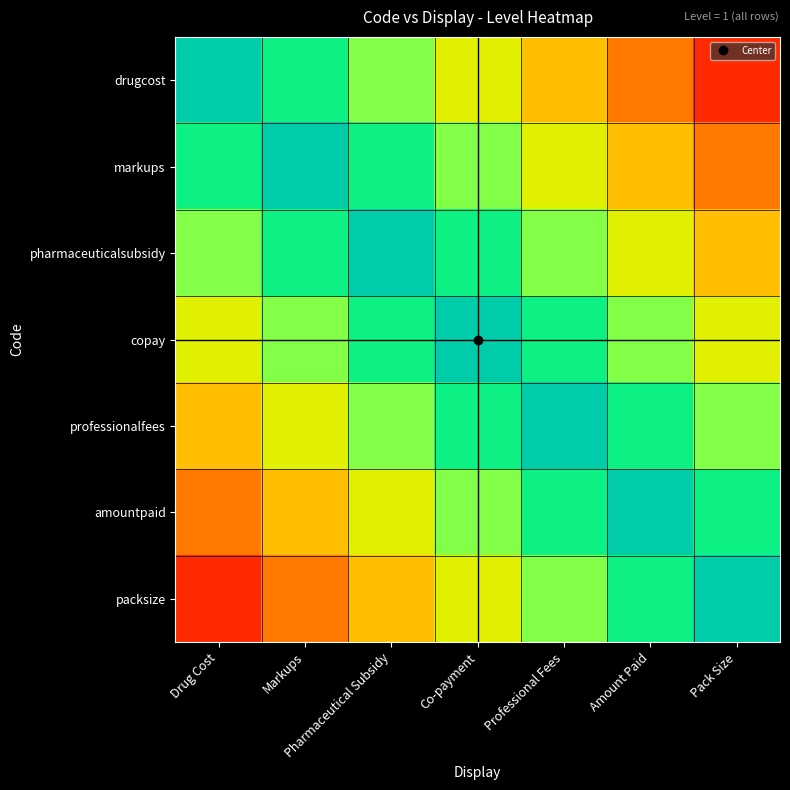

Reading left to right, list all the values displayed in this chart.

drugcost: Drug Cost=1.0	Markups=0.9	Pharmaceutical Subsidy=0.7	Co-payment=0.6	Professional Fees=0.4	Amount Paid=0.3	Pack Size=0.1
markups: Drug Cost=0.9	Markups=1.0	Pharmaceutical Subsidy=0.9	Co-payment=0.7	Professional Fees=0.6	Amount Paid=0.4	Pack Size=0.3
pharmaceuticalsubsidy: Drug Cost=0.7	Markups=0.9	Pharmaceutical Subsidy=1.0	Co-payment=0.9	Professional Fees=0.7	Amount Paid=0.6	Pack Size=0.4
copay: Drug Cost=0.6	Markups=0.7	Pharmaceutical Subsidy=0.9	Co-payment=1.0	Professional Fees=0.9	Amount Paid=0.7	Pack Size=0.6
professionalfees: Drug Cost=0.4	Markups=0.6	Pharmaceutical Subsidy=0.7	Co-payment=0.9	Professional Fees=1.0	Amount Paid=0.9	Pack Size=0.7
amountpaid: Drug Cost=0.3	Markups=0.4	Pharmaceutical Subsidy=0.6	Co-payment=0.7	Professional Fees=0.9	Amount Paid=1.0	Pack Size=0.9
packsize: Drug Cost=0.1	Markups=0.3	Pharmaceutical Subsidy=0.4	Co-payment=0.6	Professional Fees=0.7	Amount Paid=0.9	Pack Size=1.0